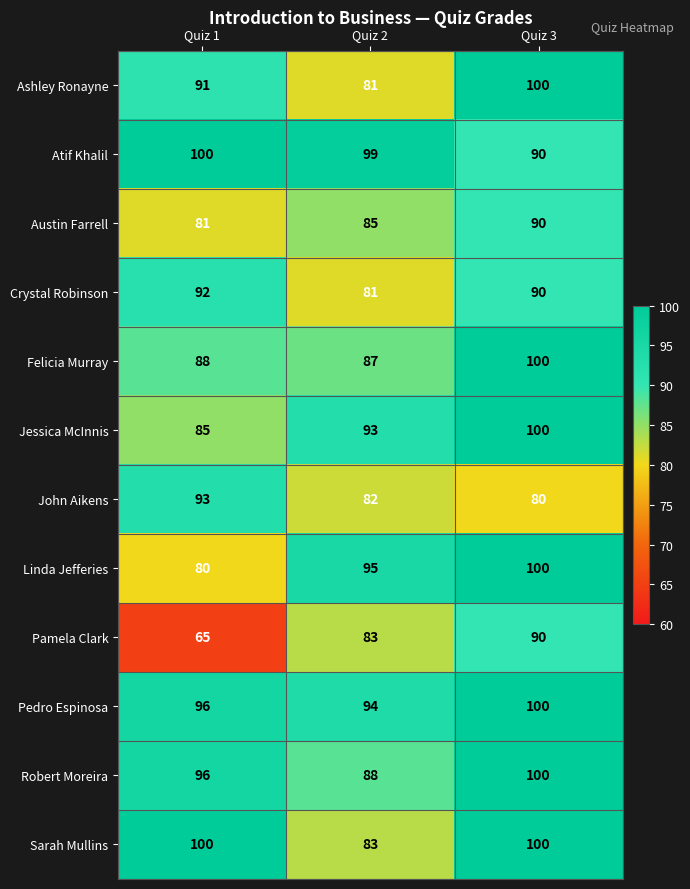

Is it true that John Aikens equals 93 at Quiz 1?

True